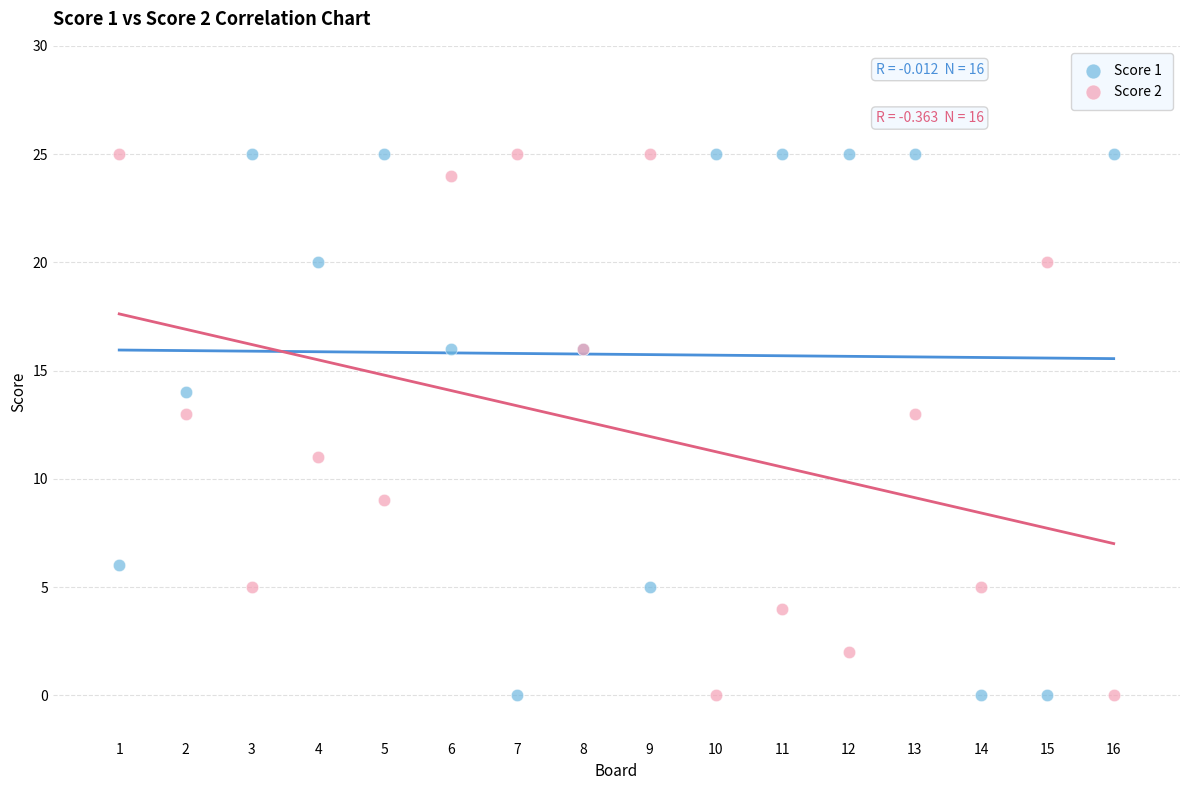

What is the X range (max minus min) for the scatter plot?

15